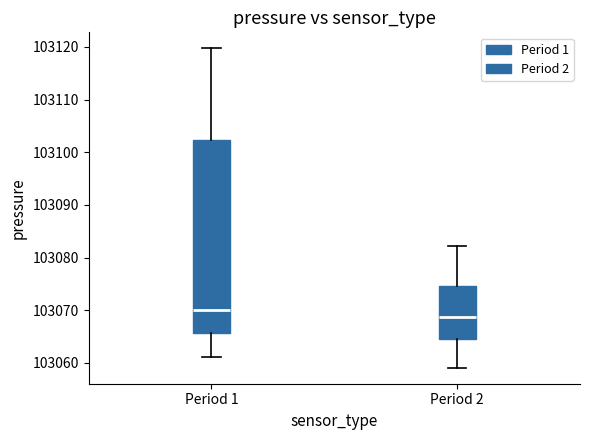

Reading left to right, transcribe this box plot: for each box, give where its median line is, the range the box spans, and where its two whiskers end, as read against the y-axis. The values are not printed on the chart, so give them approximately, as read against the axis.

Period 1: median 103070, box 103066 to 103102, whiskers 103061 to 103120
Period 2: median 103069, box 103065 to 103075, whiskers 103059 to 103082